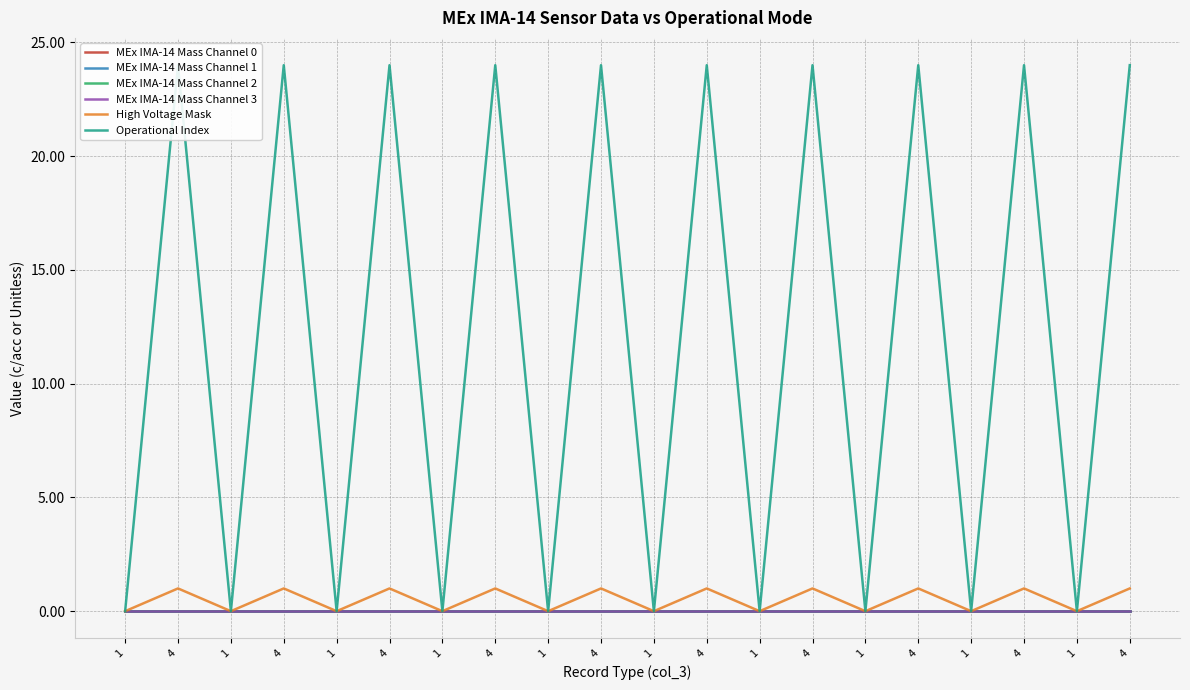

Rank the series at 1 from lowest to highest value.

MEx IMA-14 Mass Channel 0, MEx IMA-14 Mass Channel 1, MEx IMA-14 Mass Channel 2, MEx IMA-14 Mass Channel 3, High Voltage Mask, Operational Index